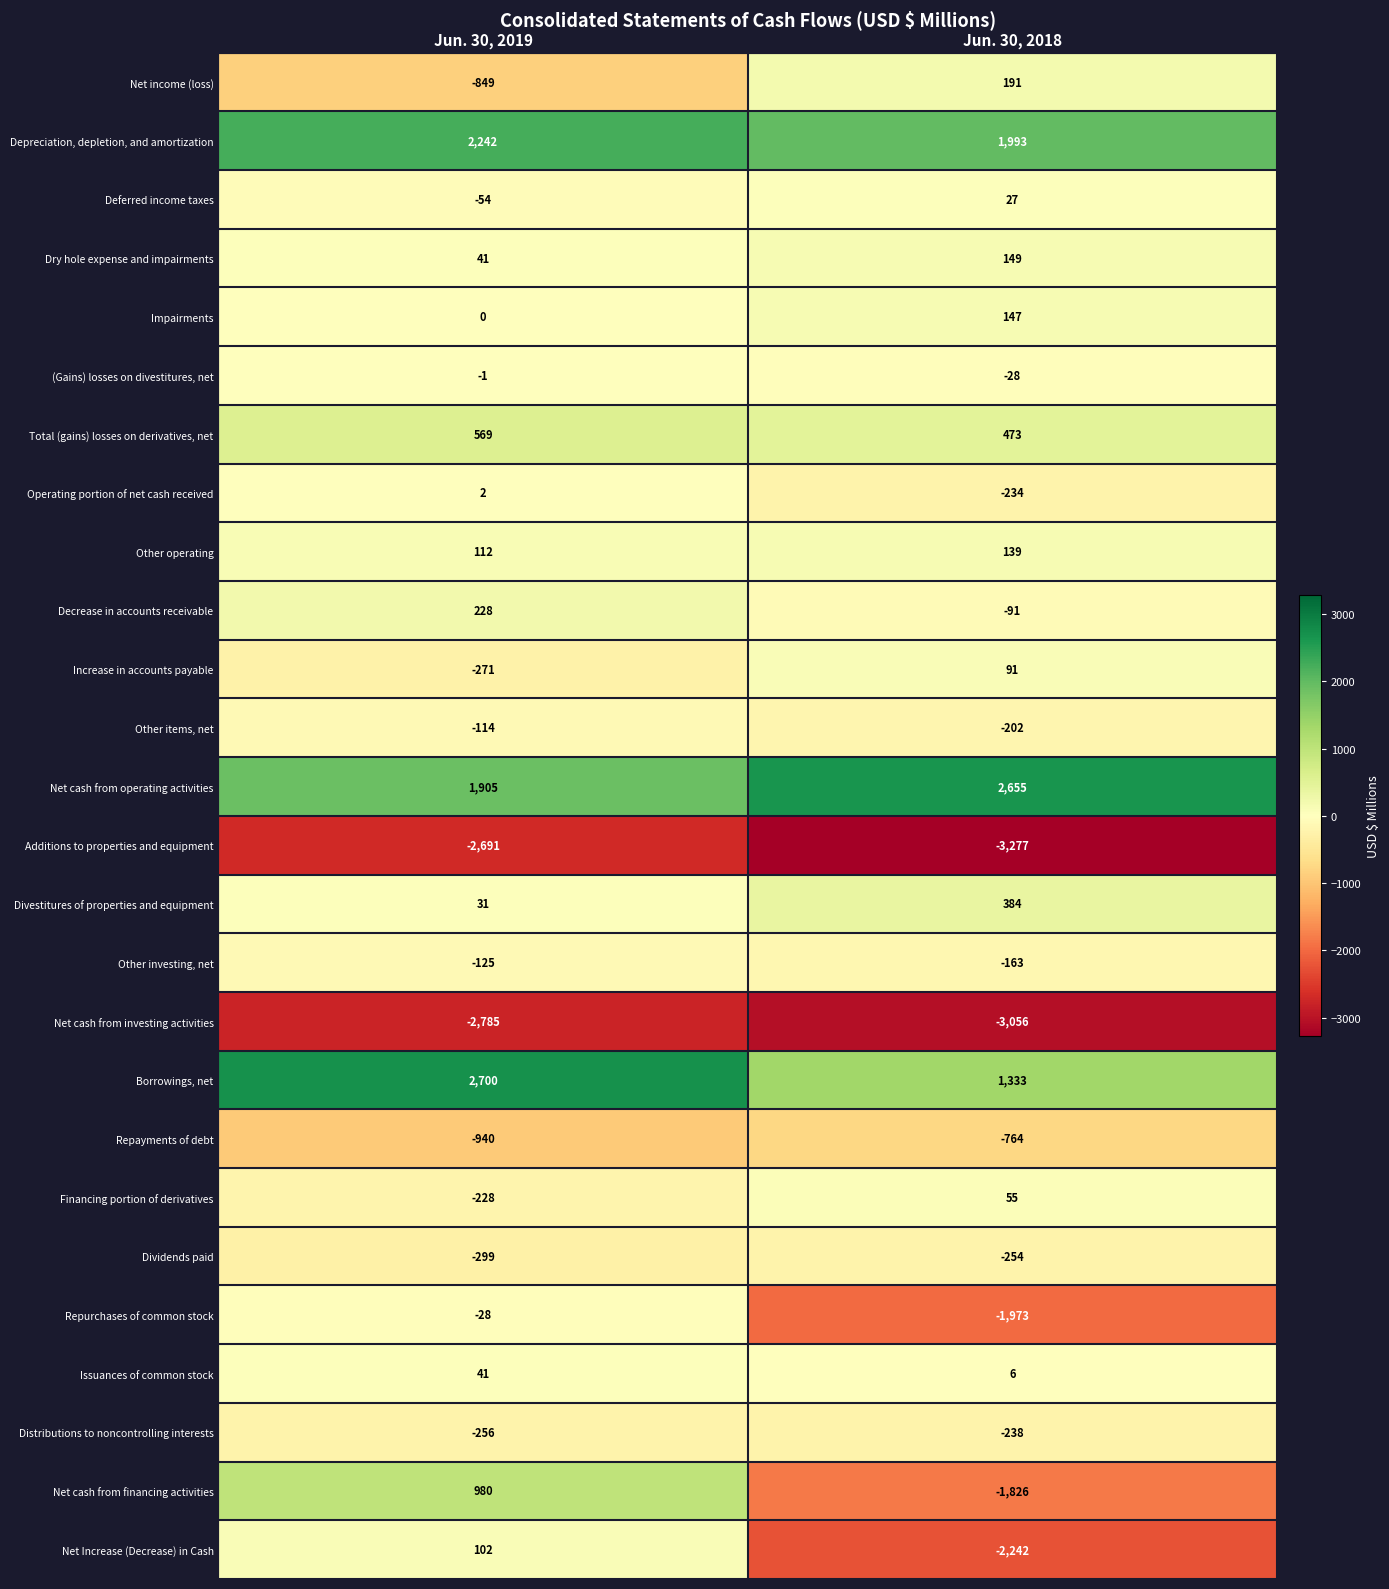

What is the approximate value of Dividends paid at Jun. 30, 2019, to the nearest 5?

-300